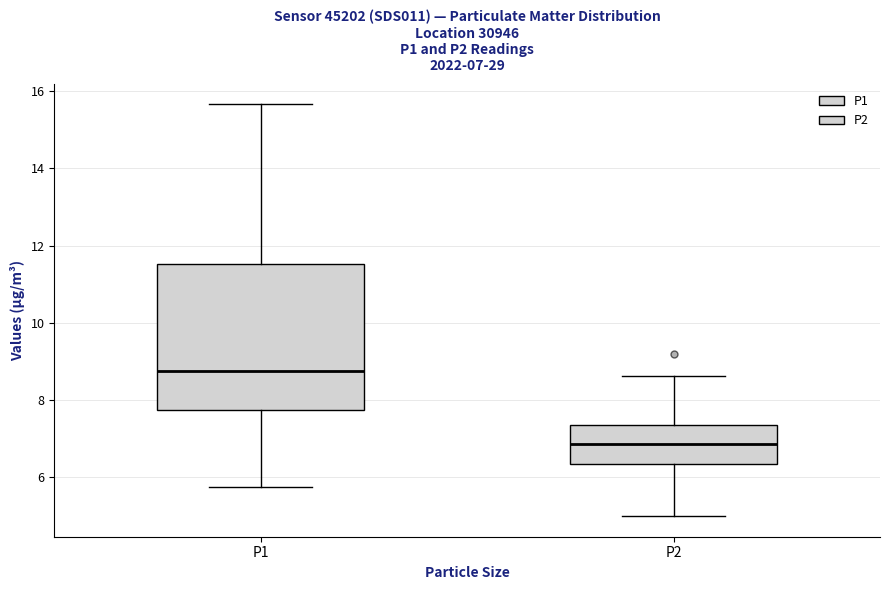

Which box has the highest median line?

P1